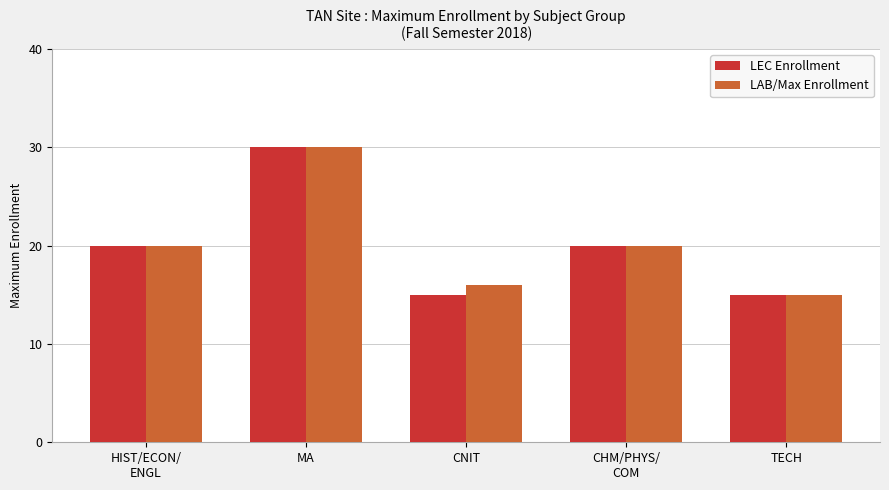

What is the total value across all series at MA?

60